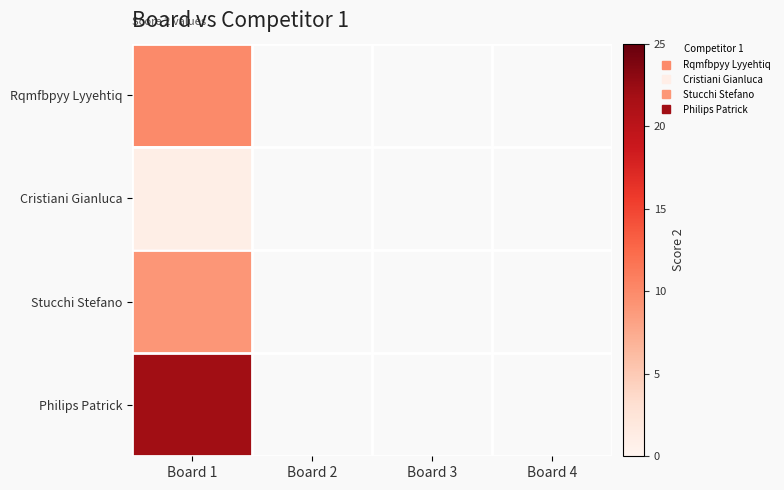

Which category has the lowest value across all series?

Board 1